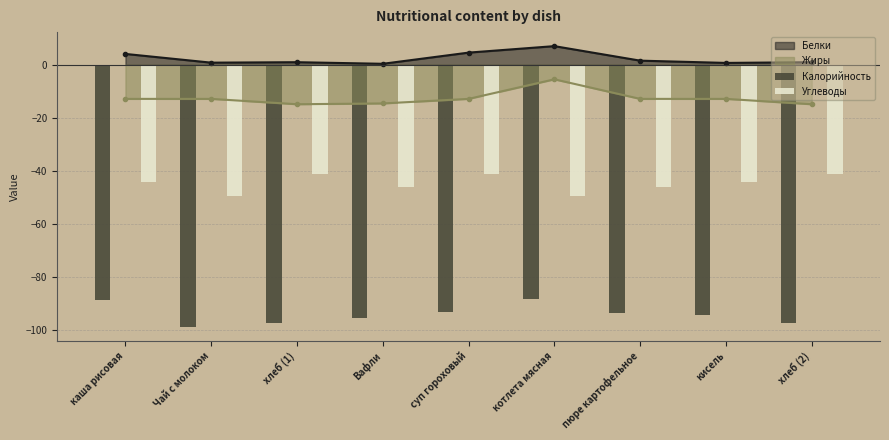

How many groups of bars are there?

9